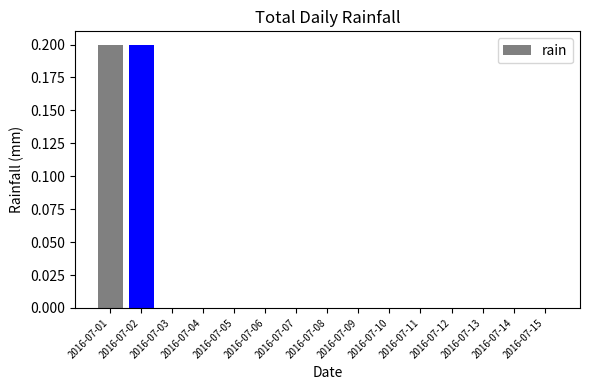

Which has a higher value, 2016-07-06 or 2016-07-01?

2016-07-01